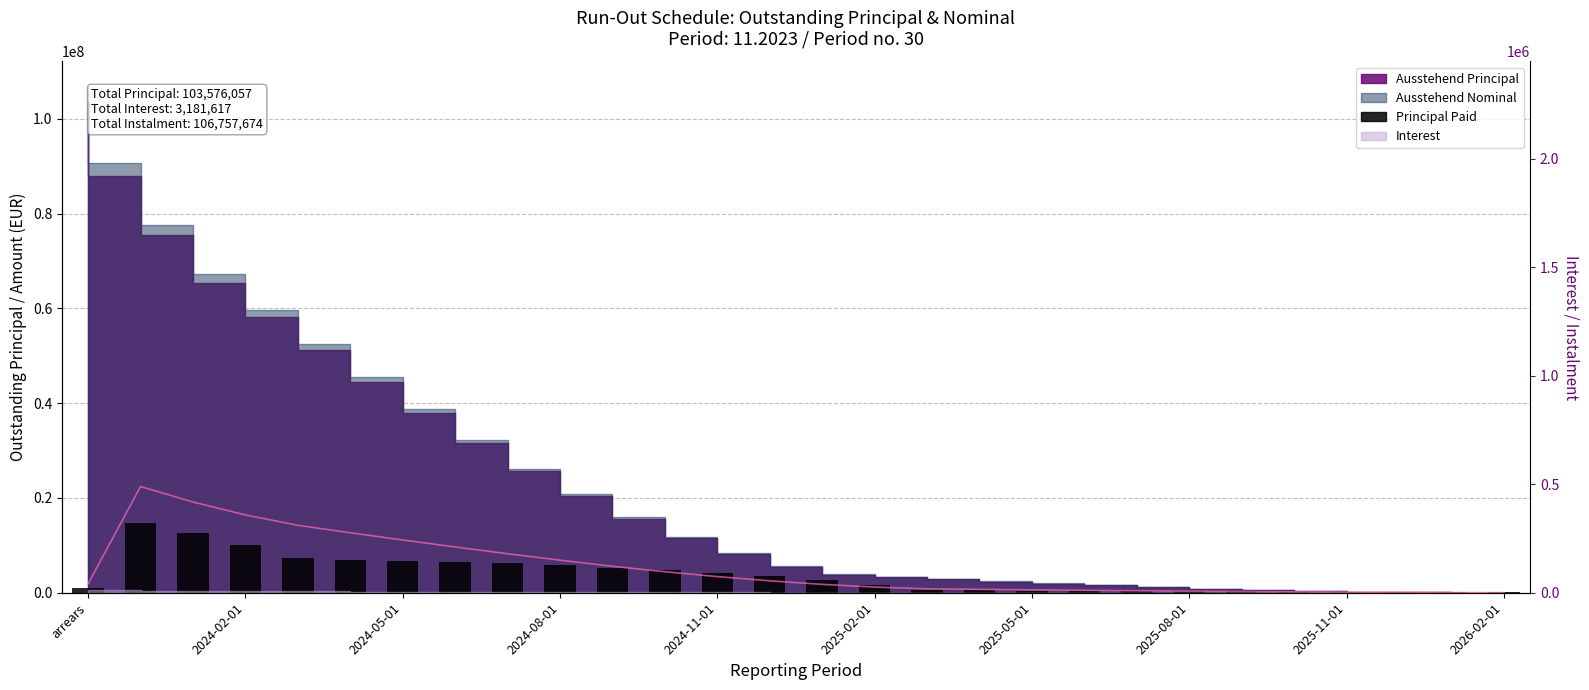

What is the average value of the Interest (line) series?

113629.2